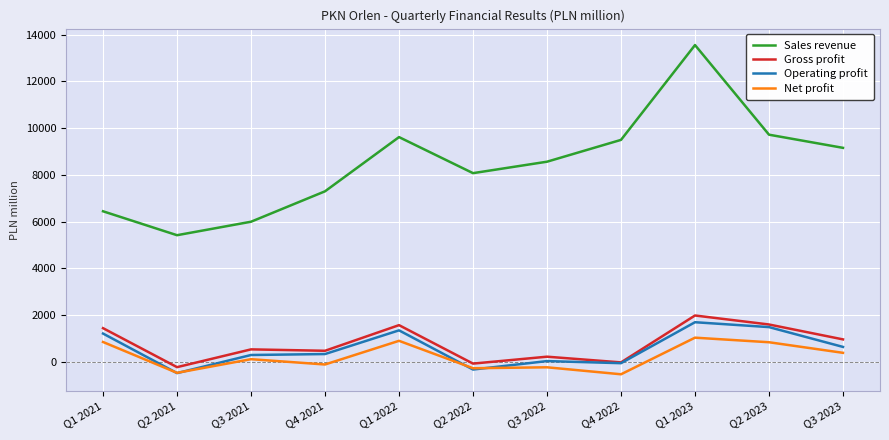

True or false: Sales revenue and Gross profit cross at least once.

False